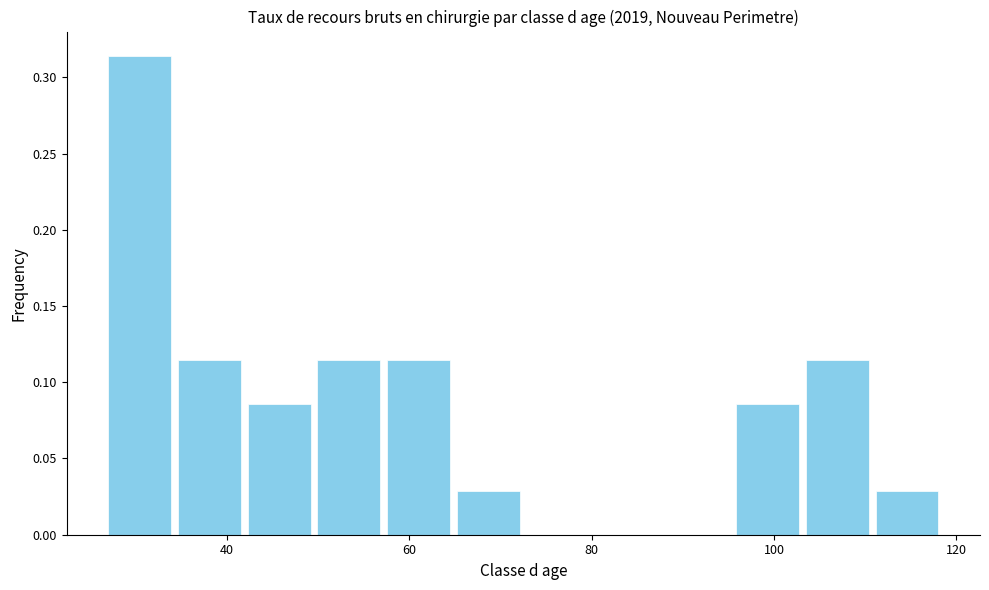

Read against the x-axis, roughly where is the centre of the tallest bar?

30